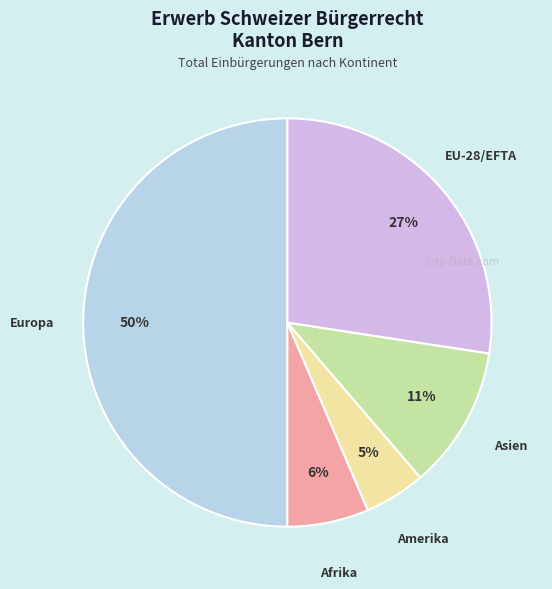

Count the number of slices in the pie.

5